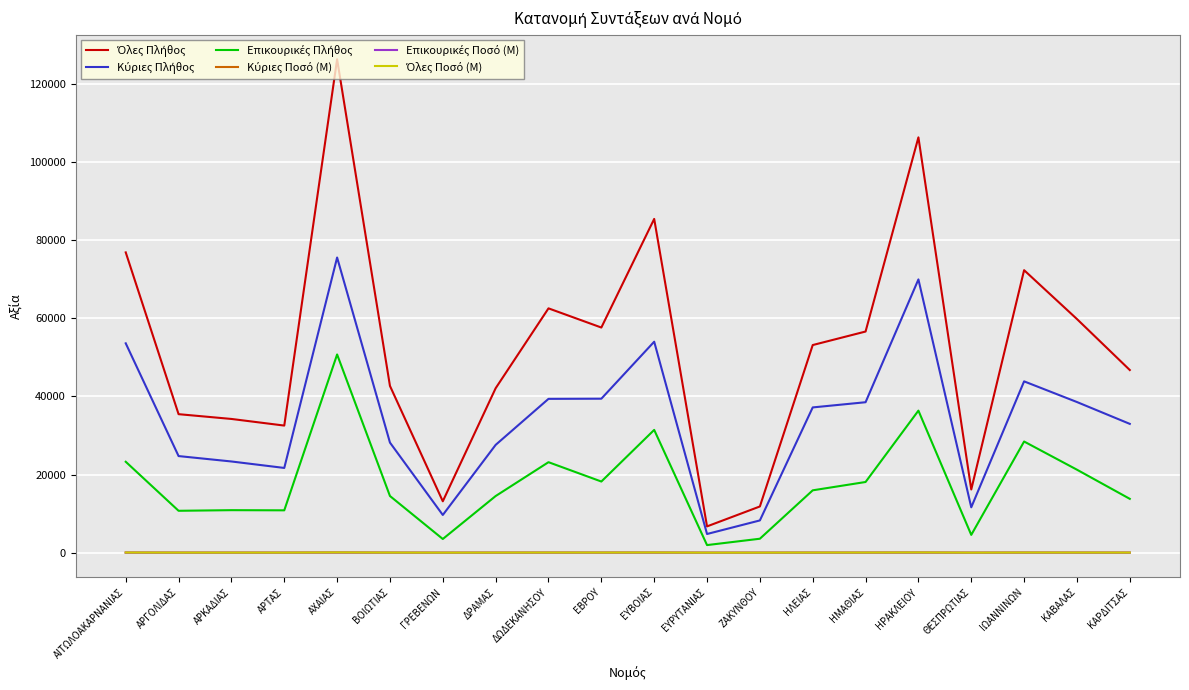

At which category is the sum across all series the highest?

ΑΧΑΙΑΣ